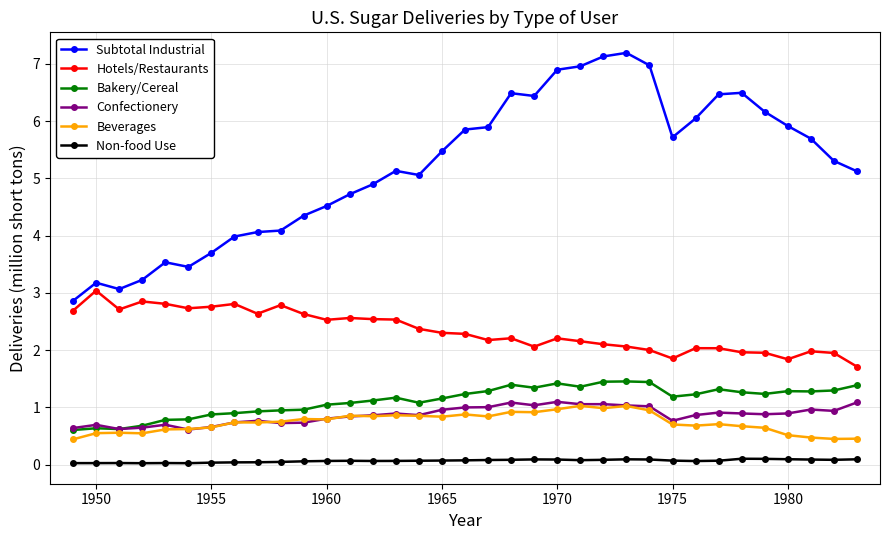

Which series has the largest range (max minus min)?

Subtotal Industrial